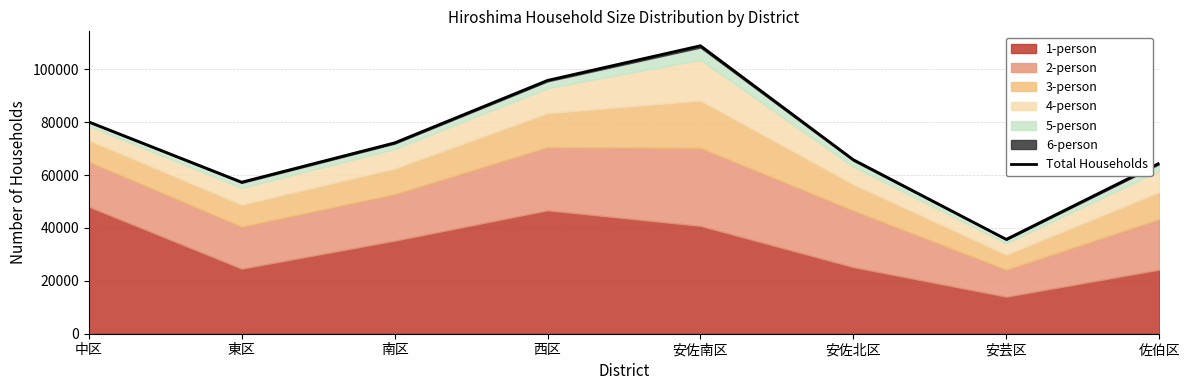

What is the label of the 2nd point from the left?

東区